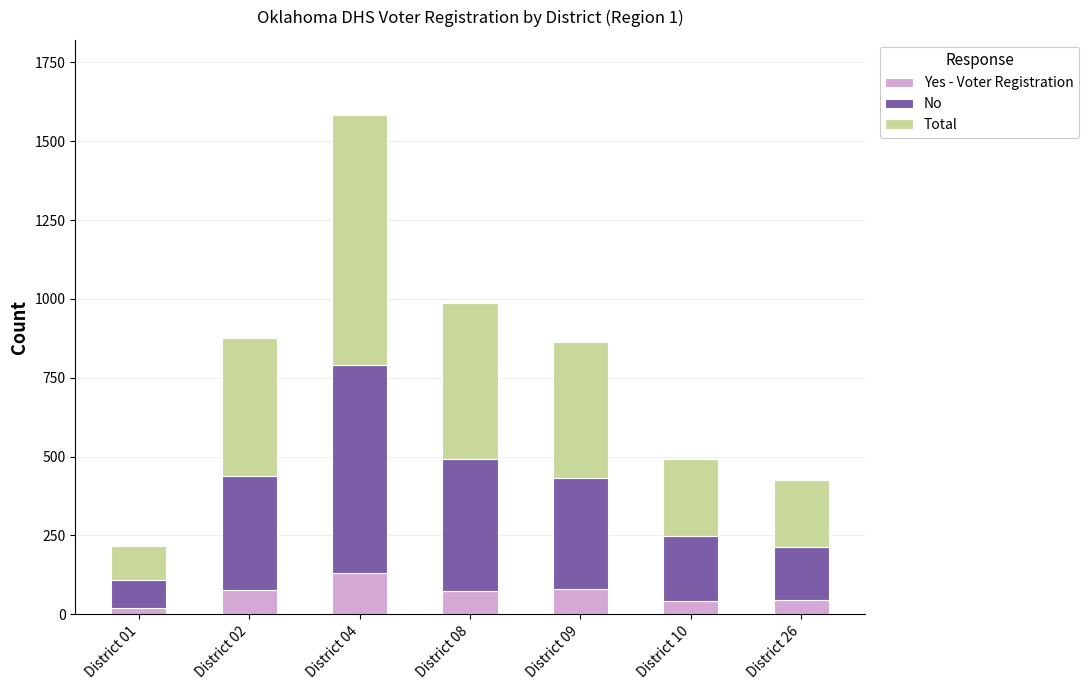

How many distinct data groups are displayed?

3